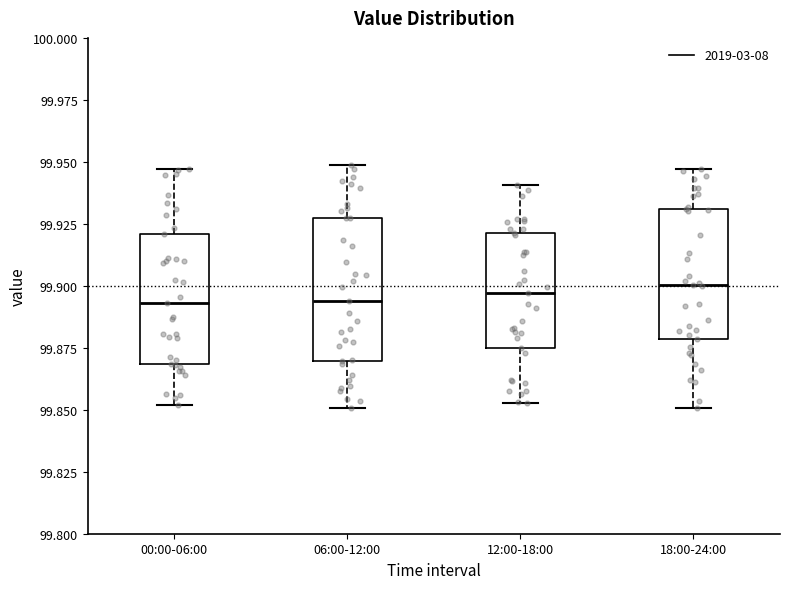

Where is the lower edge of the box for 00:00-06:00 on the y-axis? The values are not printed on the chart, so give them approximately, as read against the axis.

99.870